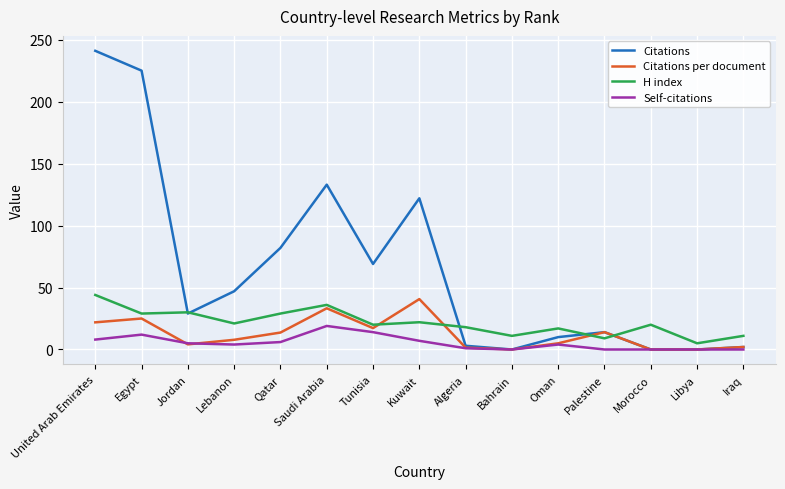

Which category has the highest value across all series?

United Arab Emirates